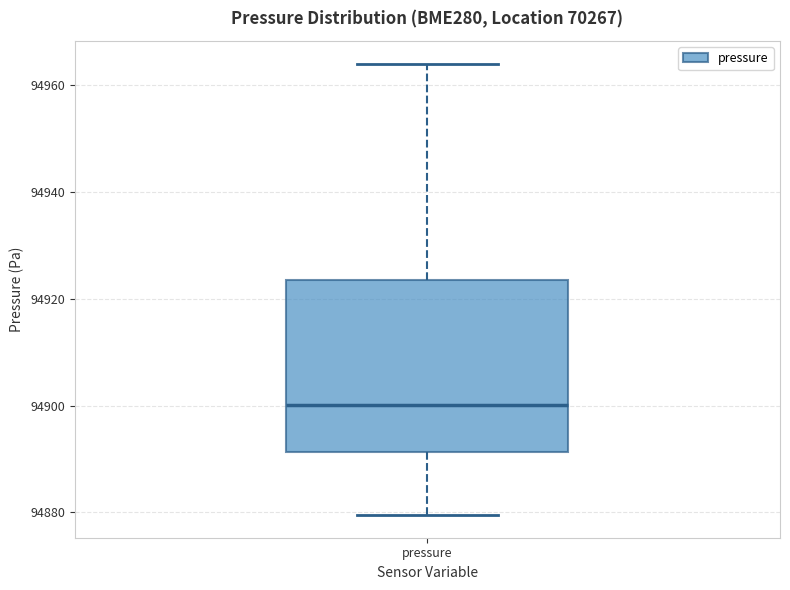

Read this box plot against the y-axis: the position of the median line, the range covered by the box, and the ends of both whiskers. The values are not printed on the chart, so give them approximately, as read against the axis.

median 94900, box 94892 to 94924, whiskers 94880 to 94964